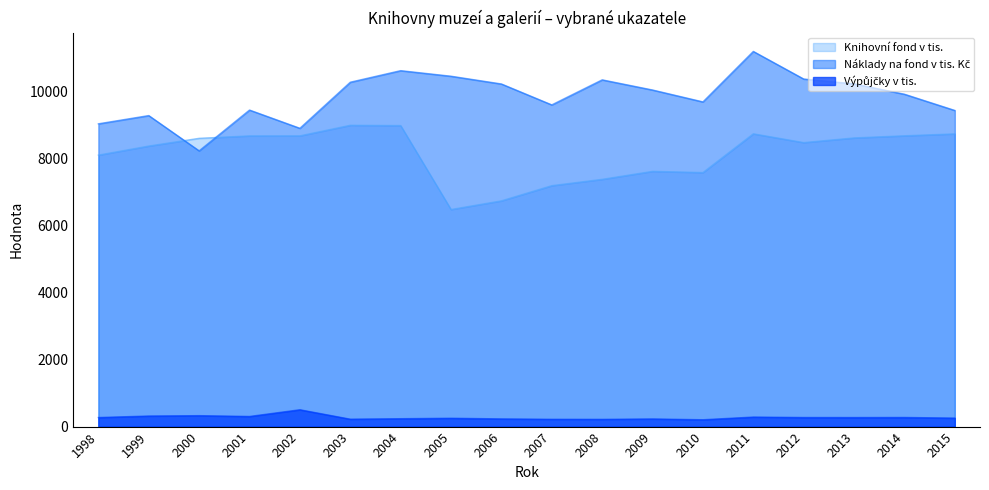

What is the difference between the maximum and minimum values in the Náklady na fond v tis. Kč series?

2966